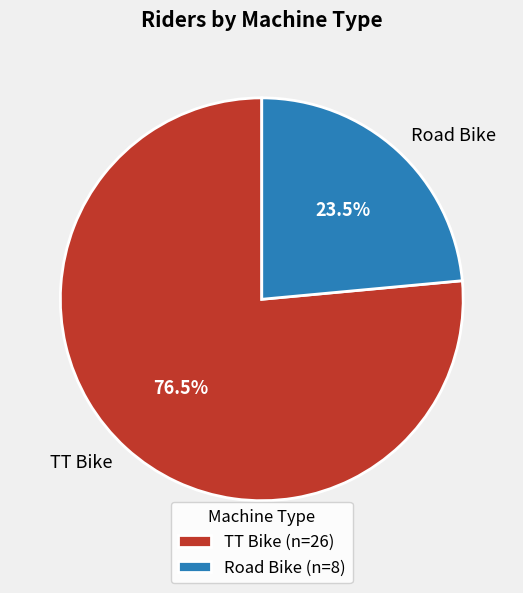

Combined, what portion of the pie is Road Bike and TT Bike?

100.0%